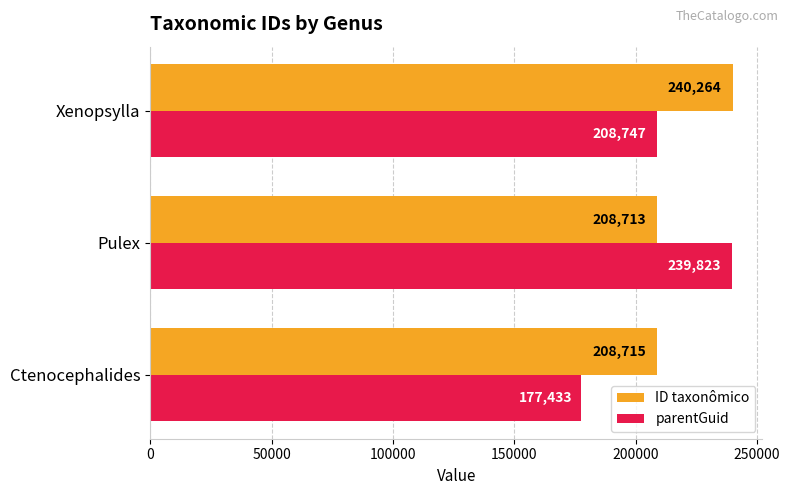

Rank the series by their maximum value, from lowest to highest.

parentGuid, ID taxonômico